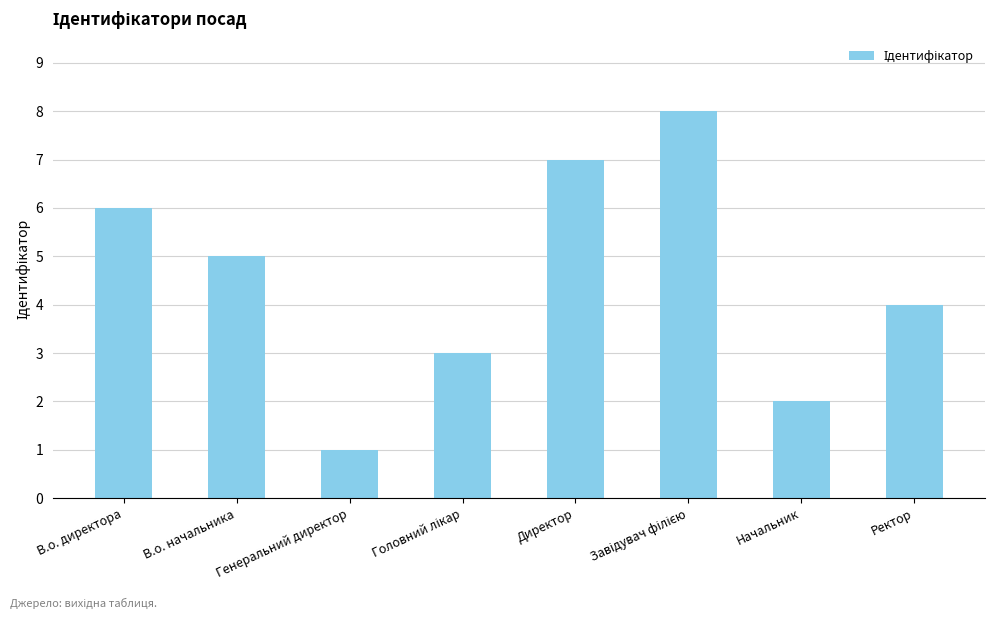

What is the value of the 7th bar from the left?

2